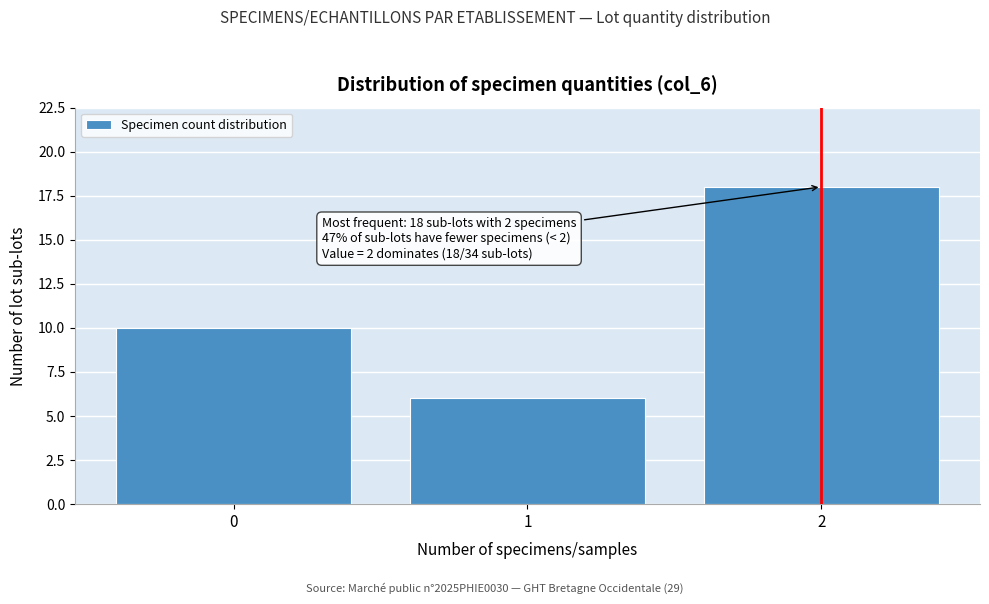

Which range on the x-axis has the tallest bar?

1.5 to 2.5